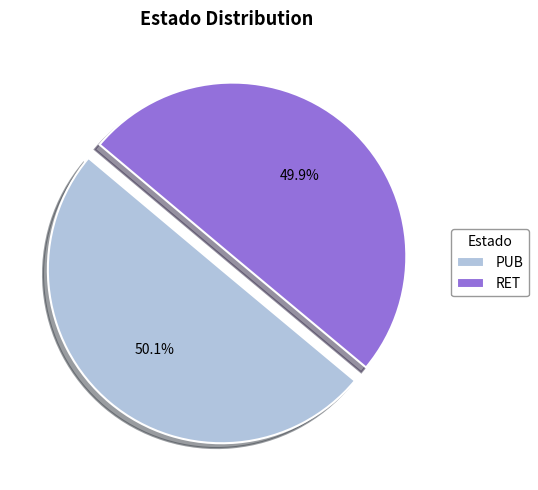

The RET slice represents 50% of the pie. True or false?

True